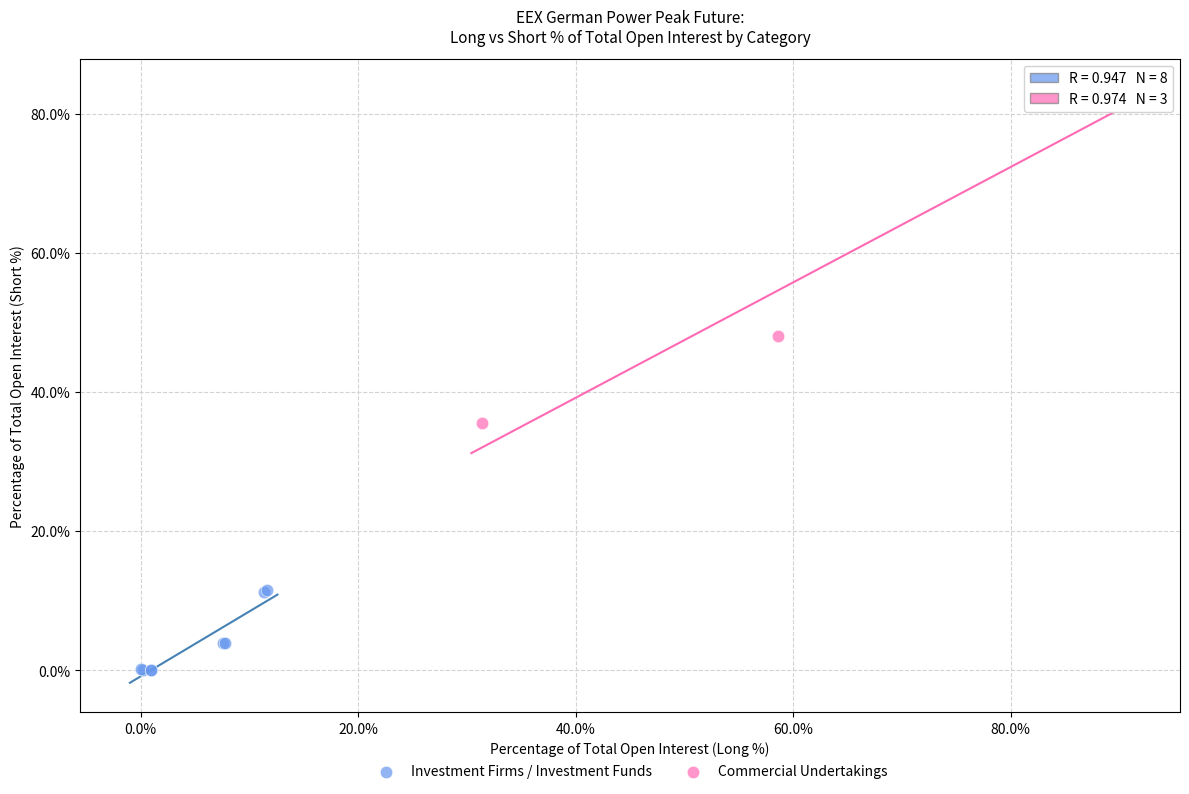

Which series contains the lowest Y value?

Investment Firms / Investment Funds